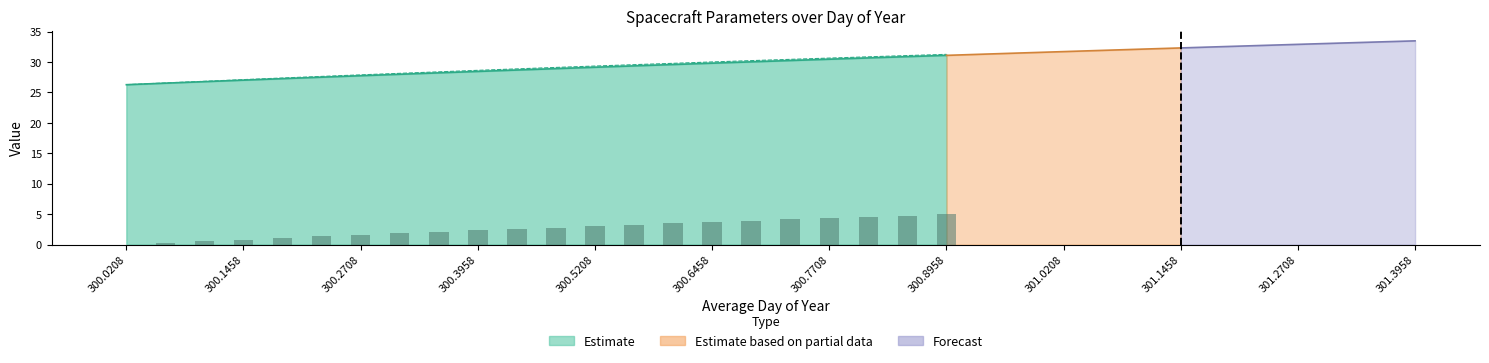

What is the label of the 18th bar from the left?

17